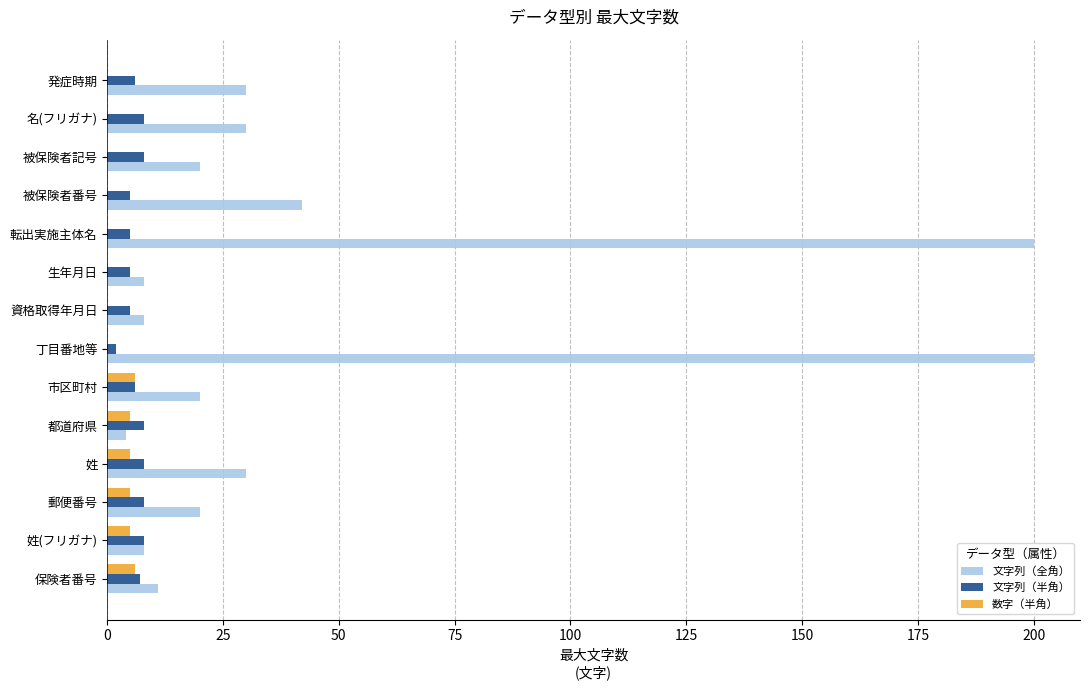

What is the sum of all 文字列（半角） values?

89